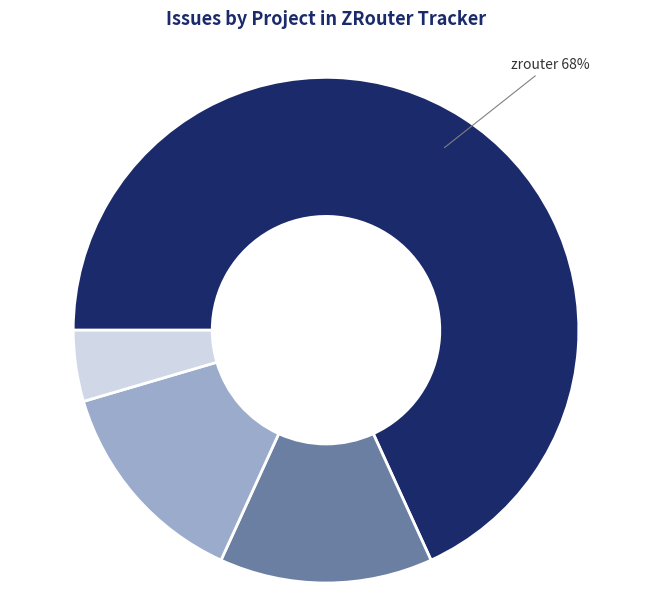

Is there any slice that represents more than half of the pie?

Yes